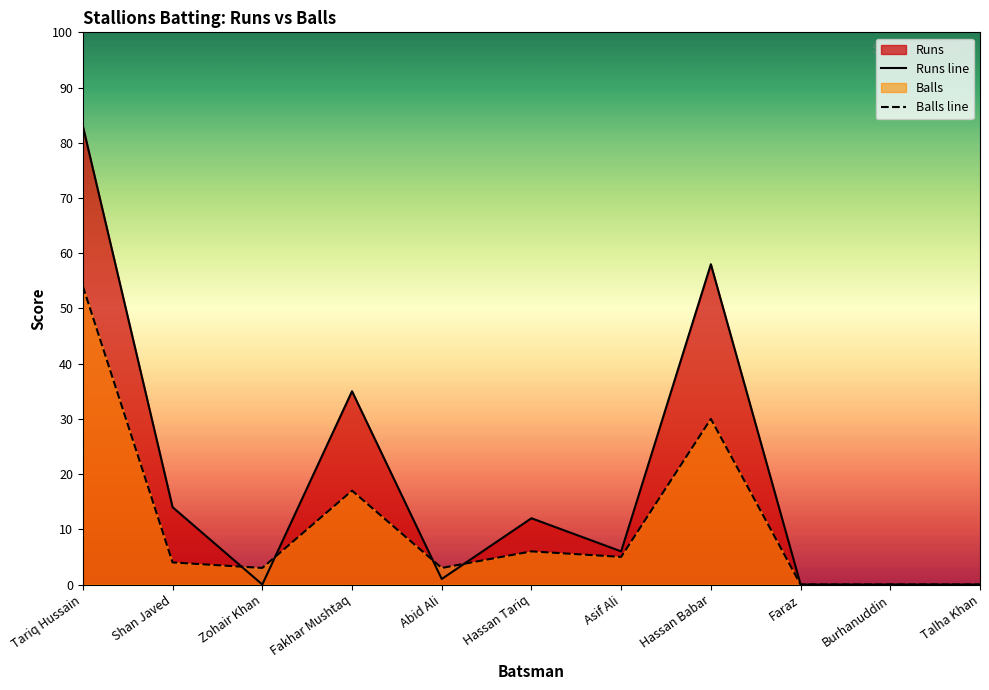

Count the number of data series in this chart.

2